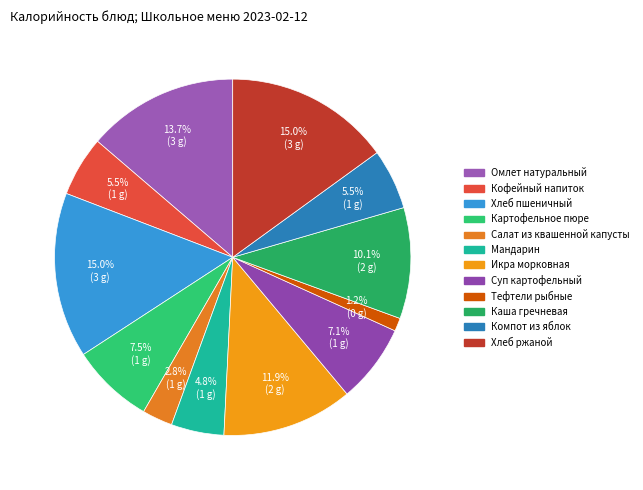

What is the ratio of the value at Хлеб пшеничный to the value at Омлет натуральный?

1.1